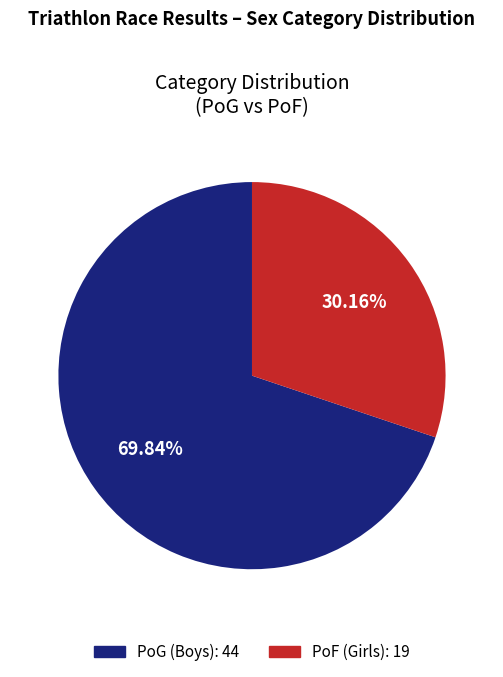

What is the smallest slice in the pie chart?

PoF